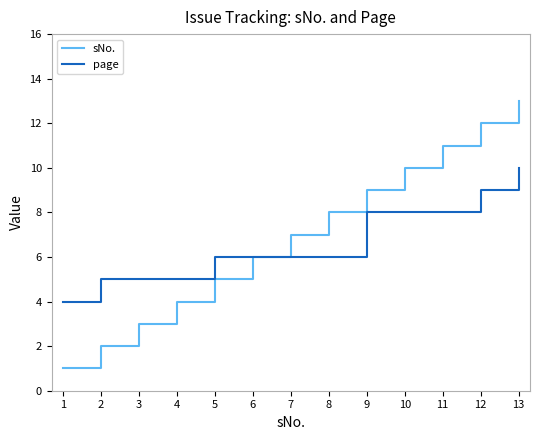

How many categories are shown in the chart?

13